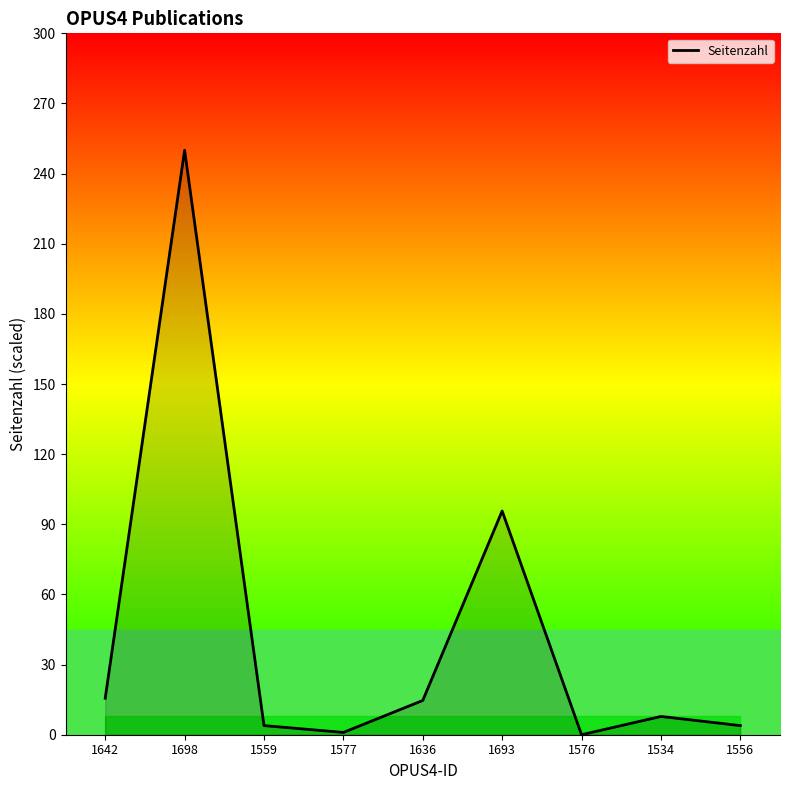

What value does the data have at 1534?

7.8